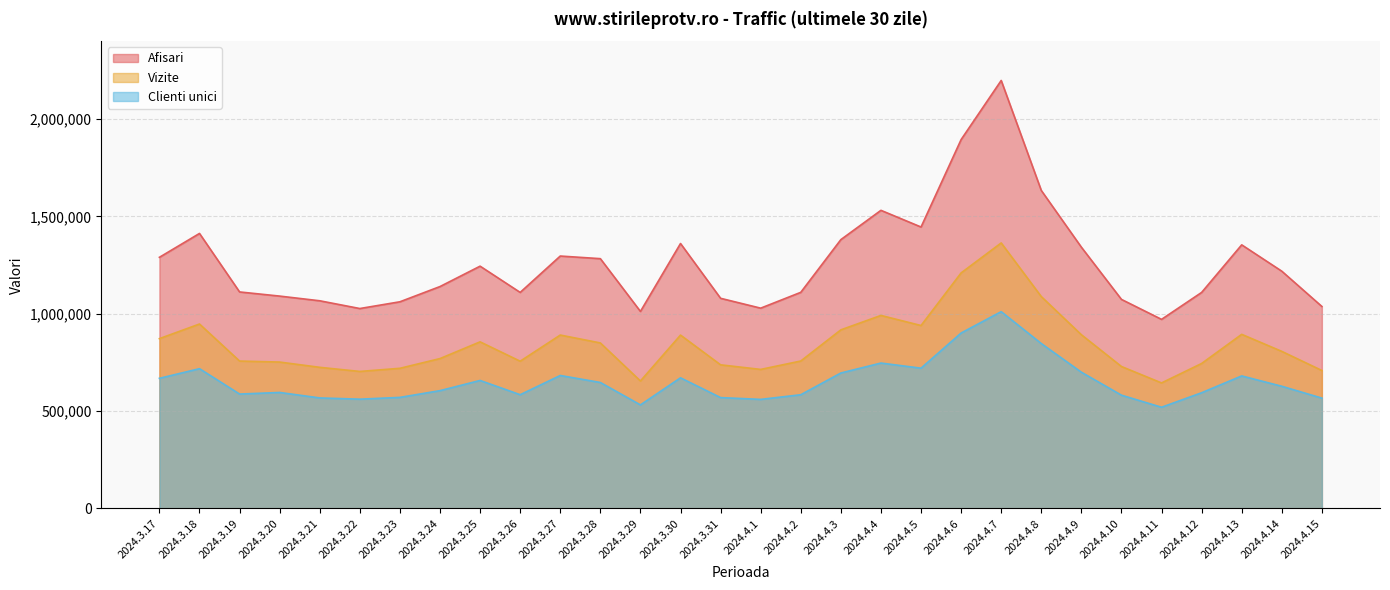

How many data points does each series have?

30